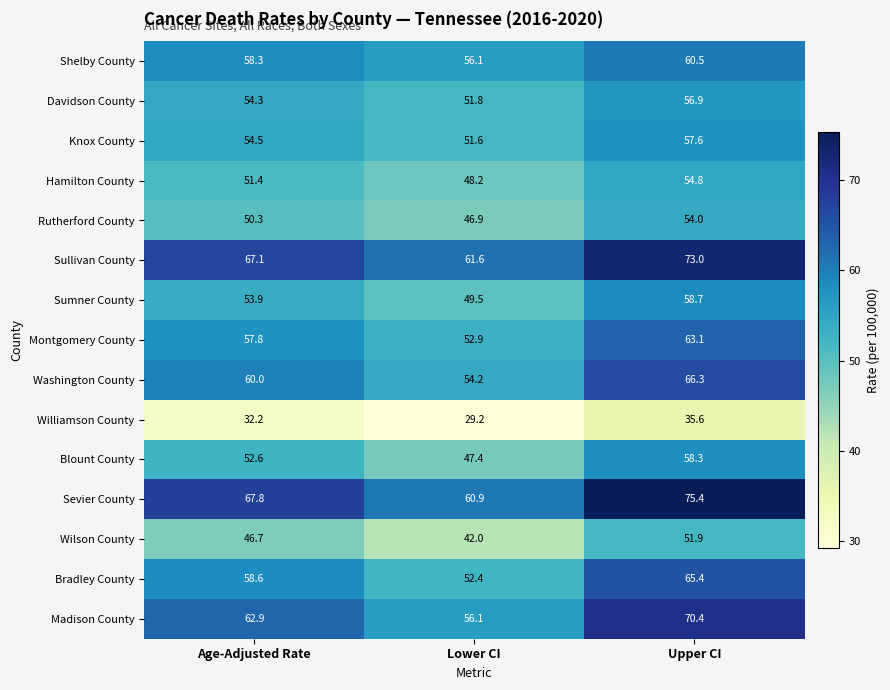

What is the sum of the Bradley County values at Age-Adjusted Rate and Lower CI?

111.0